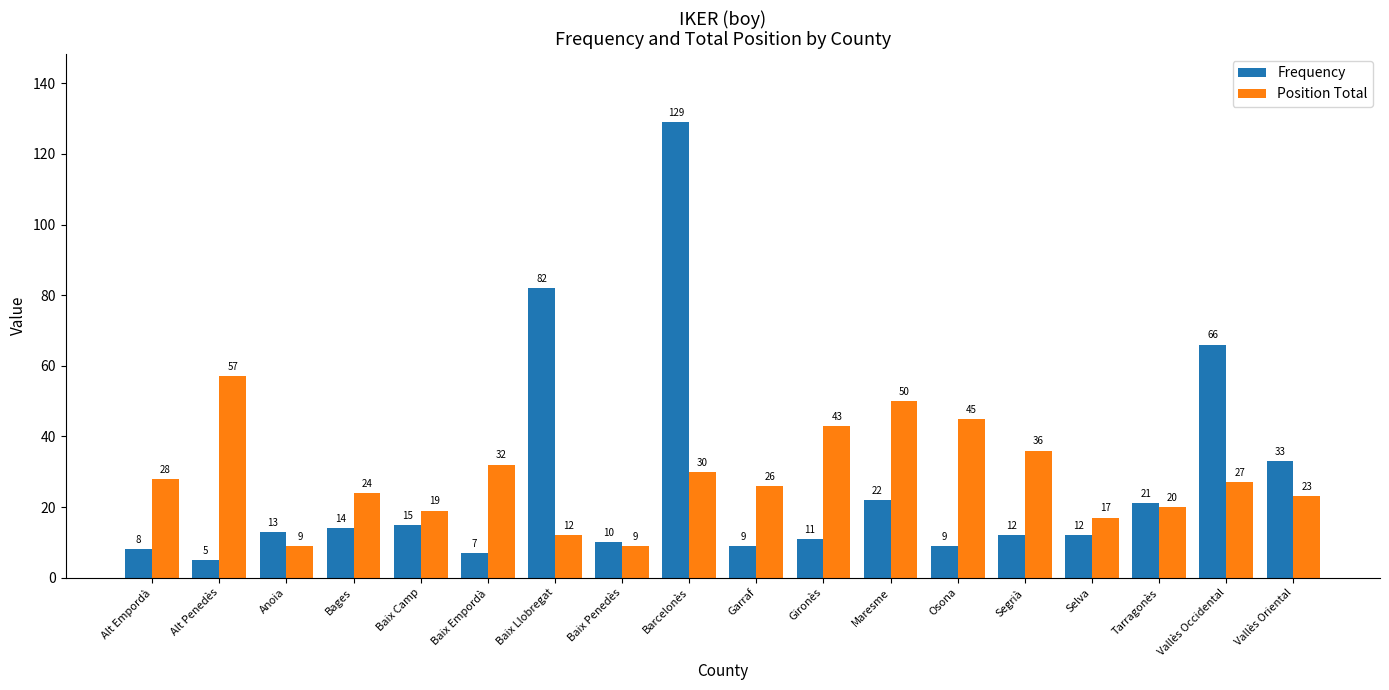

What is the difference between the maximum and minimum values in the Frequency series?

124